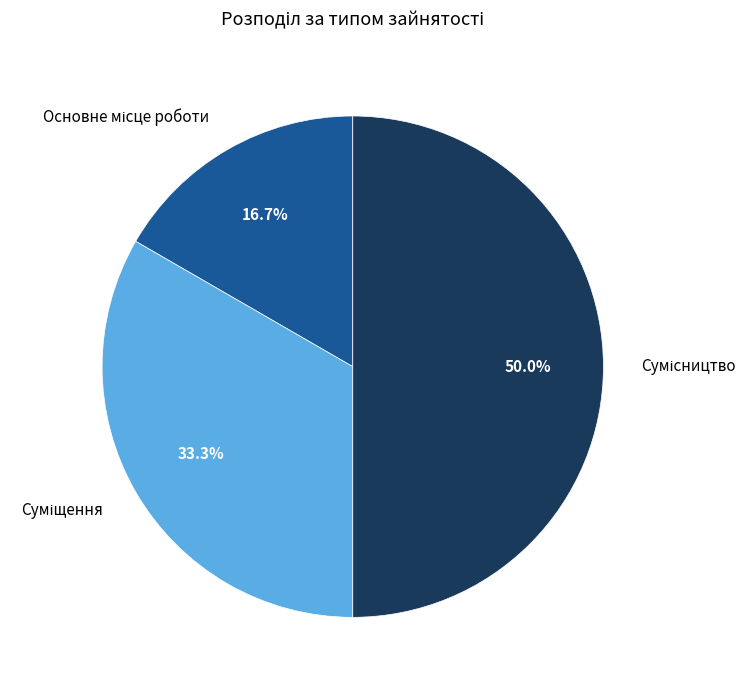

To the nearest percent, what is the average slice percentage?

33%